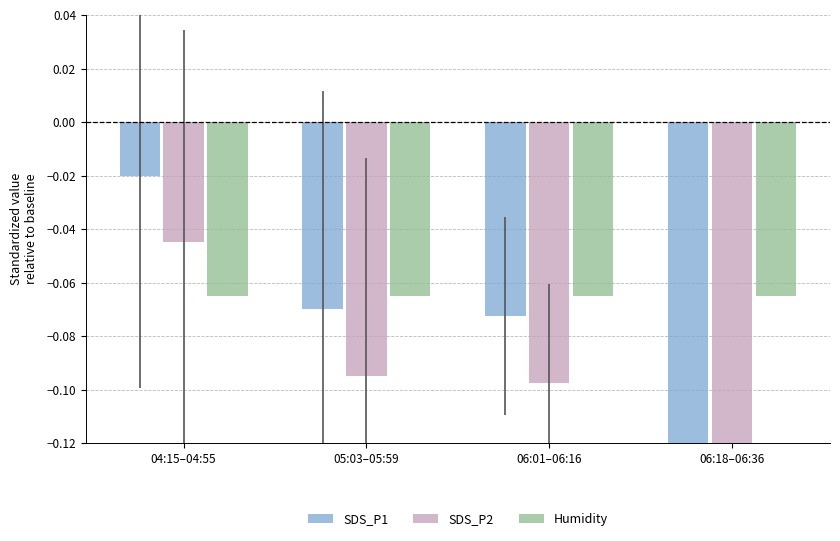

What is the label of the 1st bar from the left?

04:15–04:55